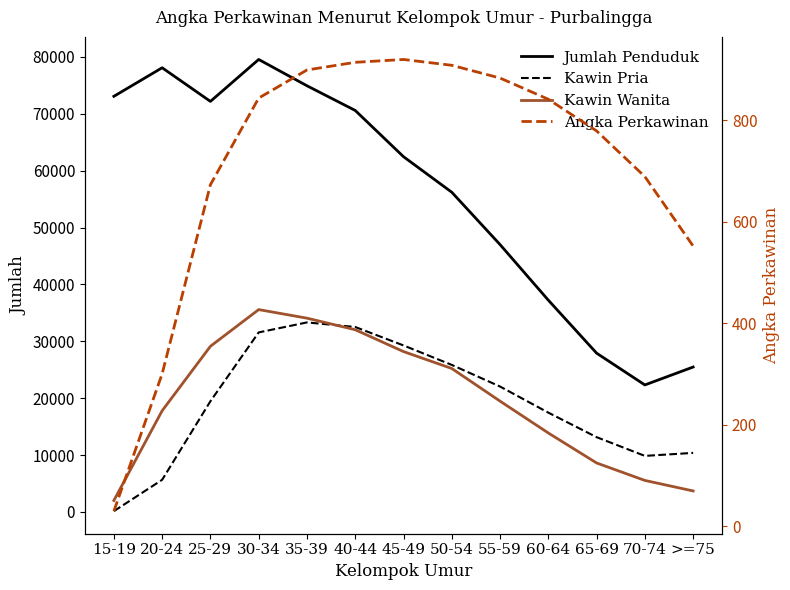

How many times do Kawin Wanita and Kawin Pria cross each other?

1